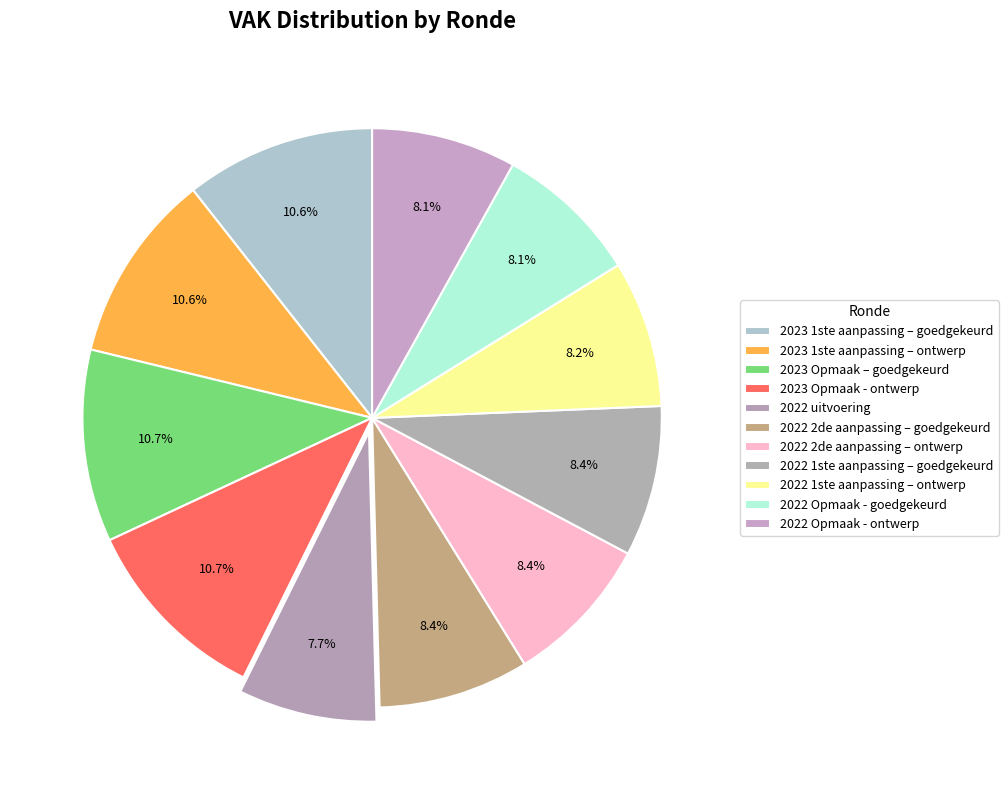

Combined, what portion of the pie is 2022 2de aanpassing – goedgekeurd and 2022 Opmaak - goedgekeurd?

16.5%